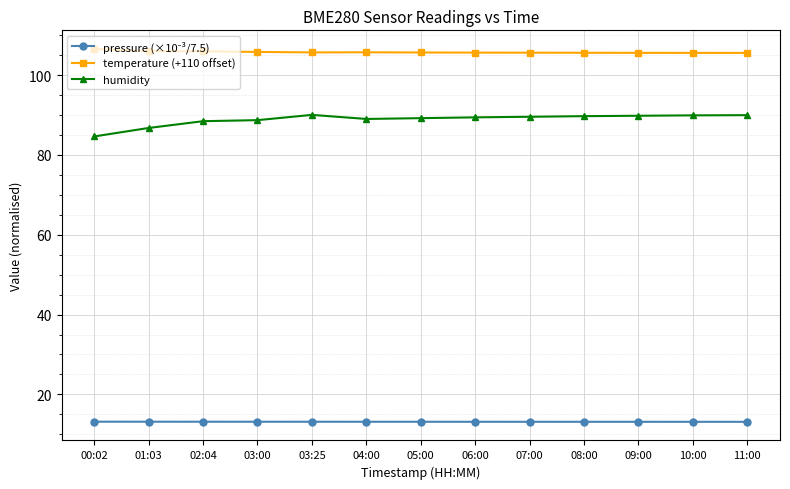

Which category has the lowest value in the humidity series?

00:02